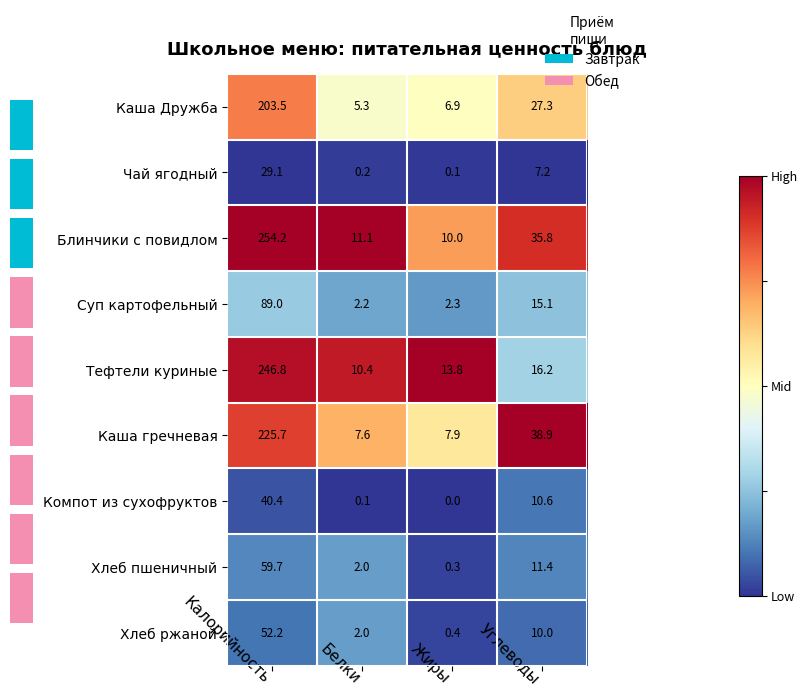

Which category has the lowest value in the Хлеб ржаной series?

Жиры